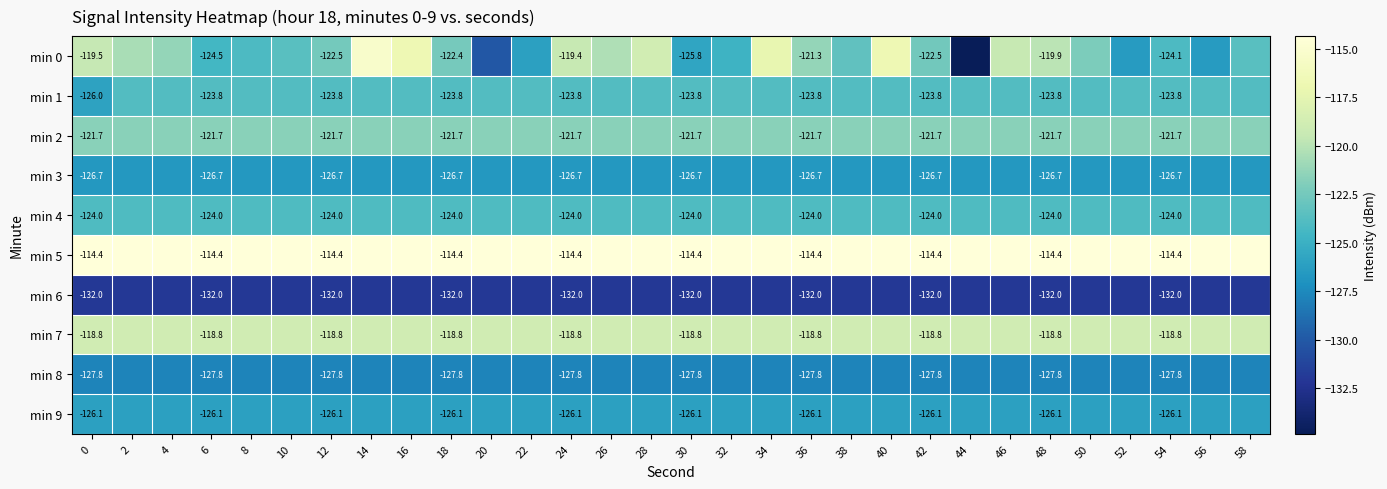

Count the number of data series in this chart.

10